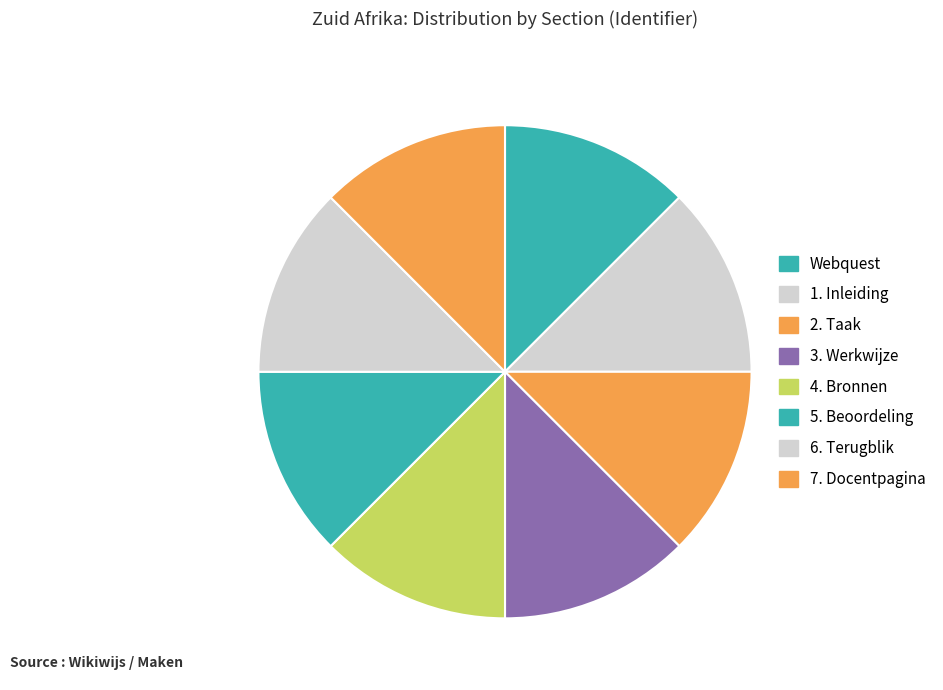

To the nearest percent, what percentage of the pie is 3. Werkwijze?

12%